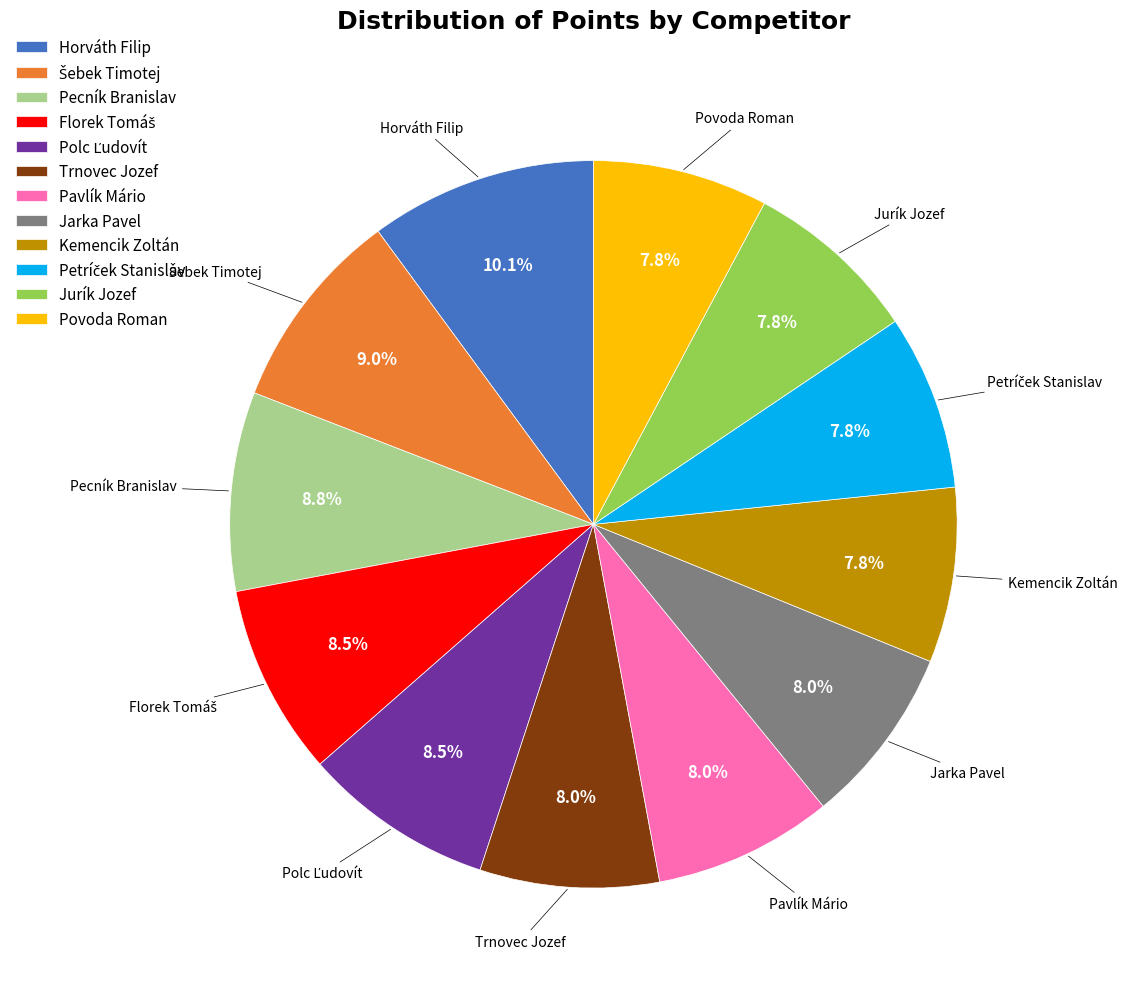

How many segments does this pie chart have?

12